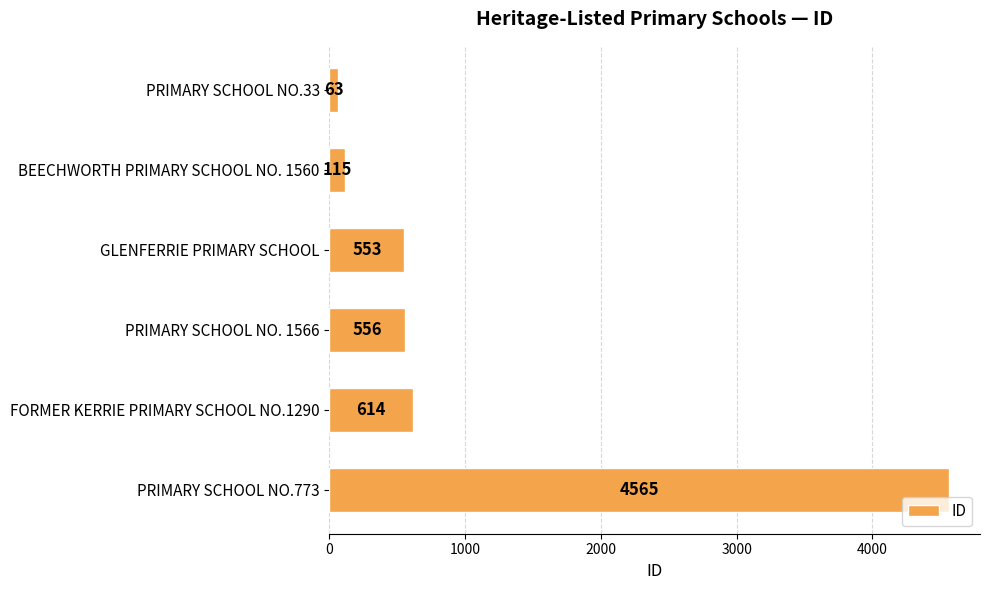

How many categories are shown in the chart?

6